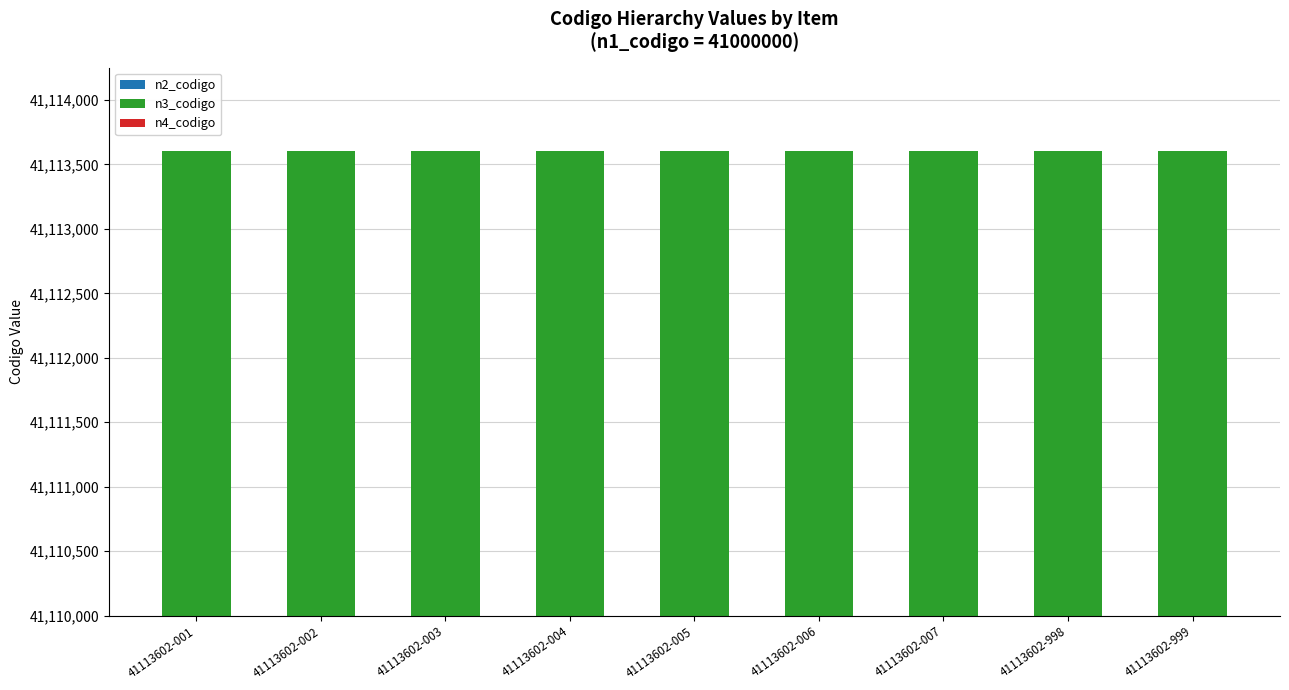

List the series in order of their peak value, lowest first.

n4_codigo, n2_codigo, n3_codigo